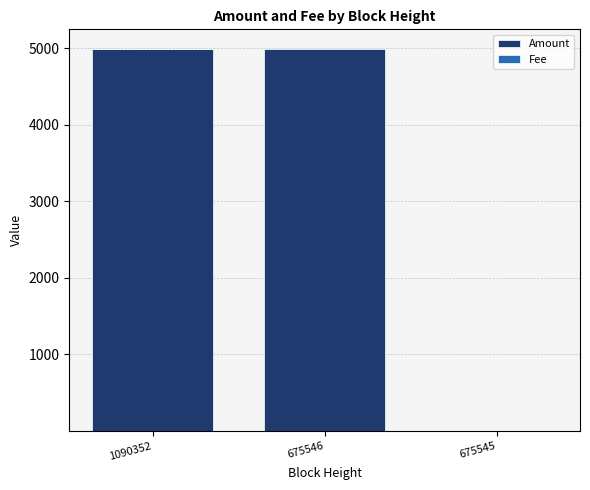

How many data points in Amount are above 4997?

2